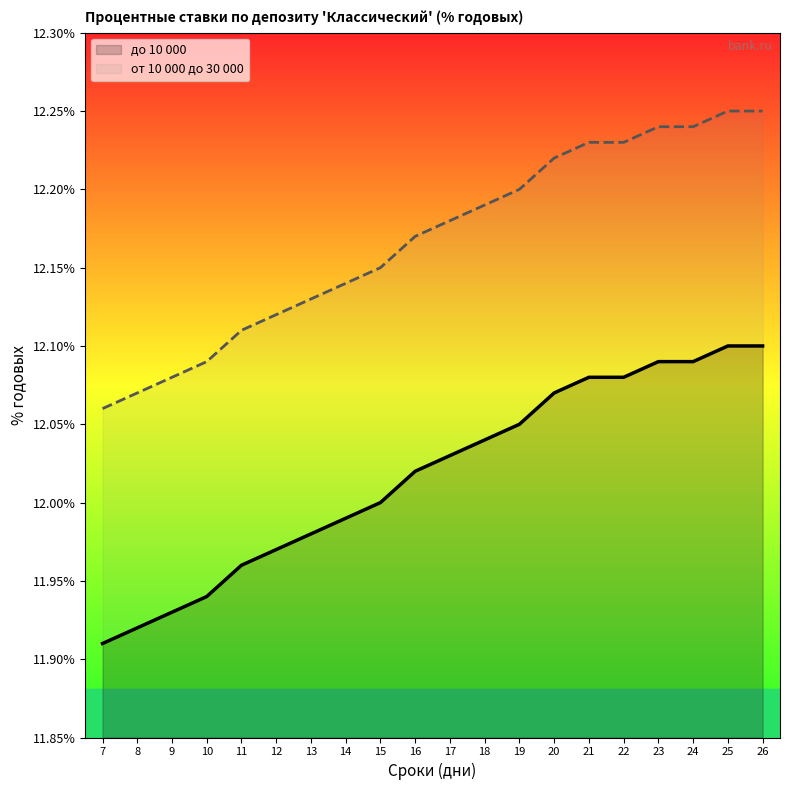

What is the difference between the от 10 000 до 30 000 values at 19 and 13?

0.1